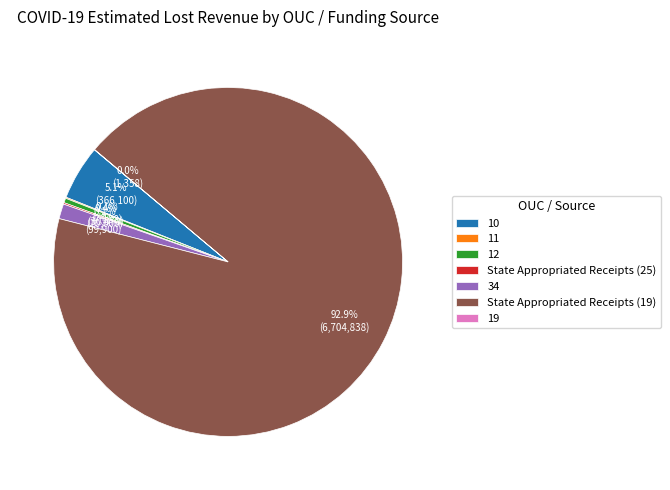

How much of the chart is everything except 10?

94.9%